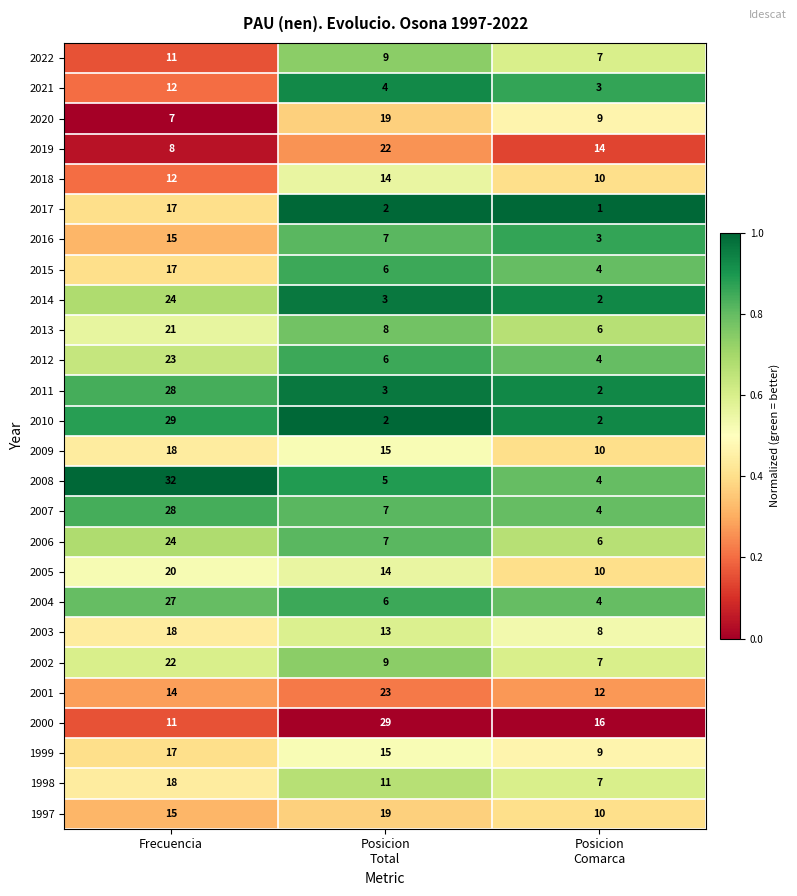

What is the greatest value displayed?

32